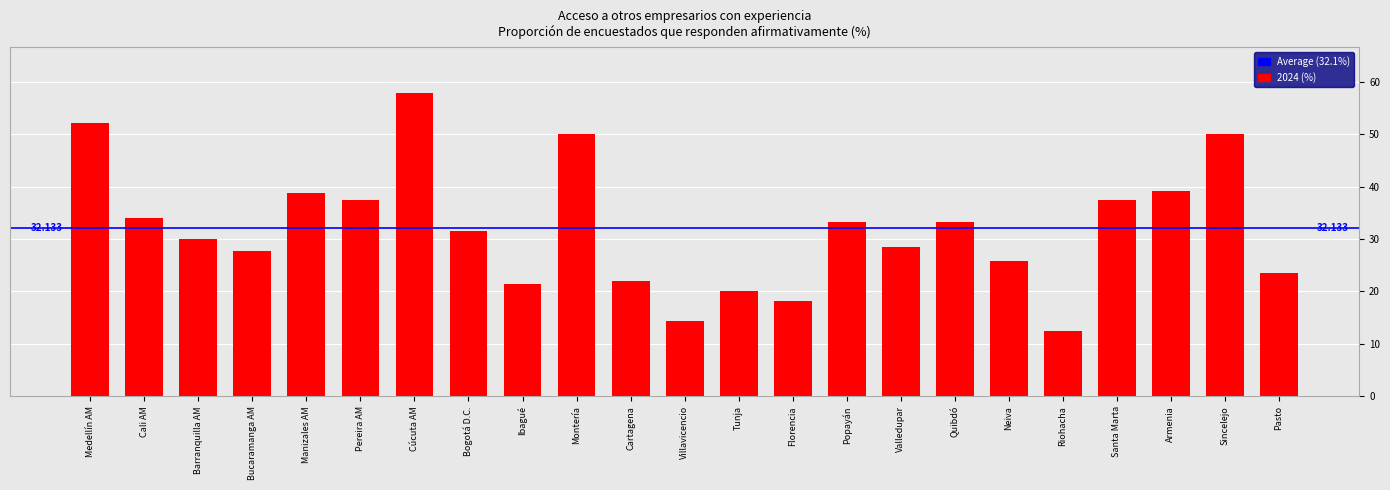

True or false: the data shows 9.0 at Quibdó.

False